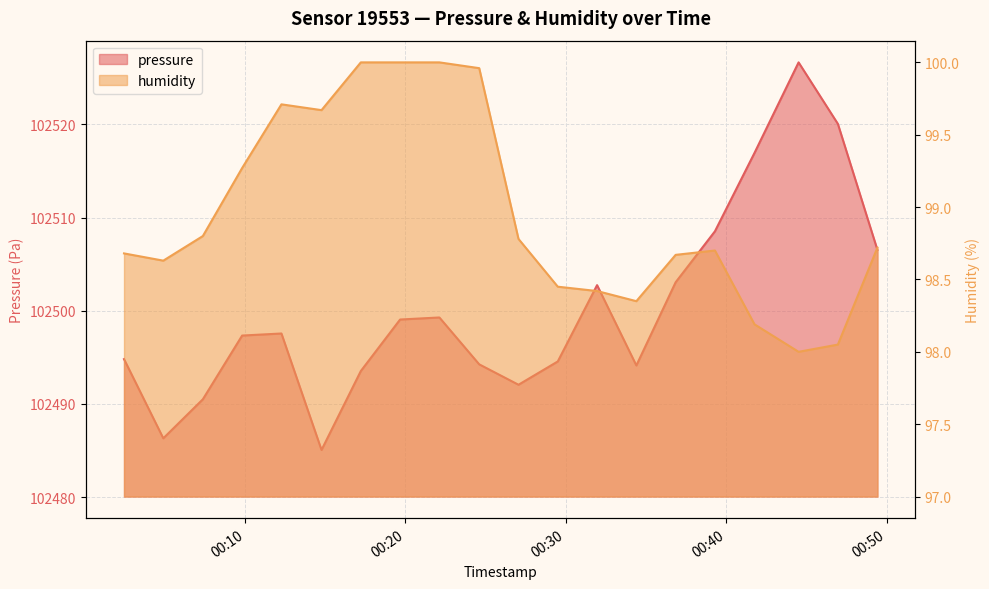

Reading right to left, list all the values displayed in this chart.

pressure: 2022-12-18T00:49:26=102506.5	2022-12-18T00:46:58=102520.1	2022-12-18T00:44:31=102526.7	2022-12-18T00:41:46=102516.9	2022-12-18T00:39:18=102508.5	2022-12-18T00:36:51=102503.1	2022-12-18T00:34:24=102494.1	2022-12-18T00:31:57=102502.8	2022-12-18T00:29:30=102494.6	2022-12-18T00:27:03=102492.1	2022-12-18T00:24:36=102494.2	2022-12-18T00:22:07=102499.3	2022-12-18T00:19:40=102499.1	2022-12-18T00:17:13=102493.5	2022-12-18T00:14:46=102485.1	2022-12-18T00:12:16=102497.6	2022-12-18T00:09:49=102497.3	2022-12-18T00:07:22=102490.5	2022-12-18T00:04:54=102486.3	2022-12-18T00:02:27=102494.8
humidity: 2022-12-18T00:49:26=98.7	2022-12-18T00:46:58=98.0	2022-12-18T00:44:31=98.0	2022-12-18T00:41:46=98.2	2022-12-18T00:39:18=98.7	2022-12-18T00:36:51=98.7	2022-12-18T00:34:24=98.3	2022-12-18T00:31:57=98.4	2022-12-18T00:29:30=98.5	2022-12-18T00:27:03=98.8	2022-12-18T00:24:36=100.0	2022-12-18T00:22:07=100.0	2022-12-18T00:19:40=100.0	2022-12-18T00:17:13=100.0	2022-12-18T00:14:46=99.7	2022-12-18T00:12:16=99.7	2022-12-18T00:09:49=99.3	2022-12-18T00:07:22=98.8	2022-12-18T00:04:54=98.6	2022-12-18T00:02:27=98.7